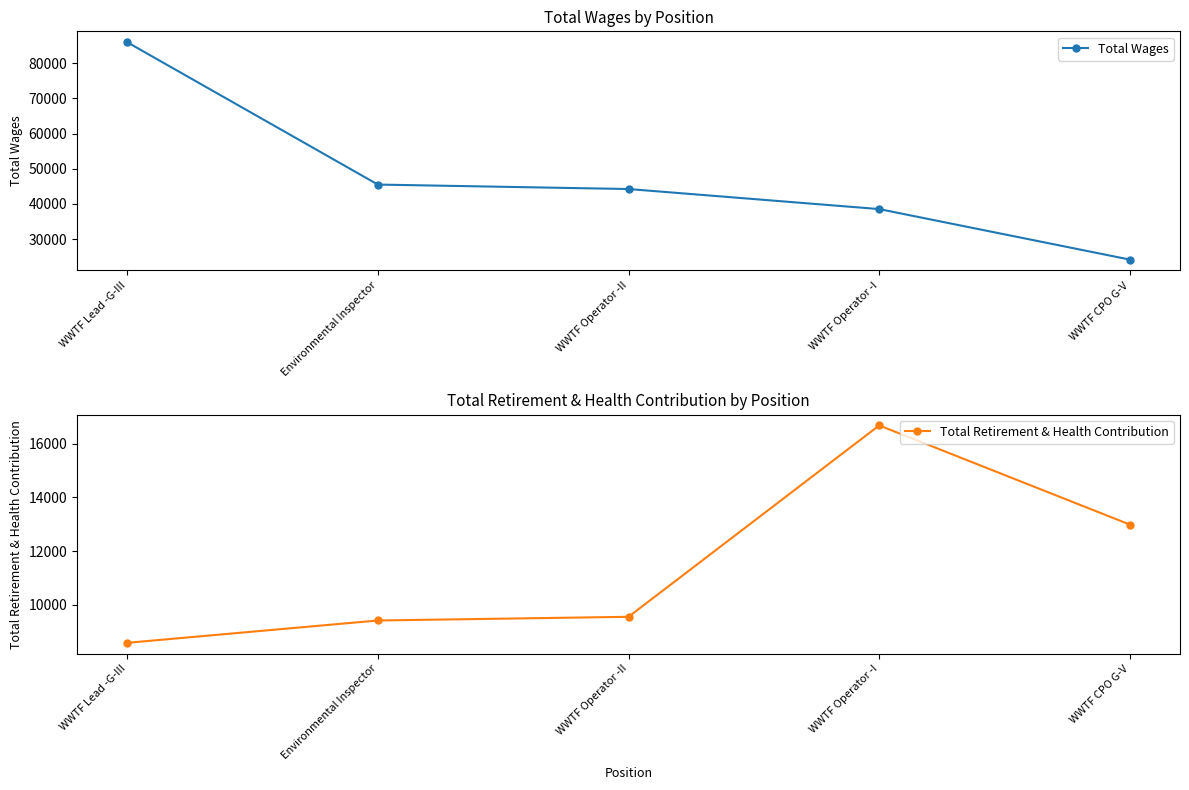

True or false: Total Retirement & Health Contribution and Total Wages intersect in this chart.

False